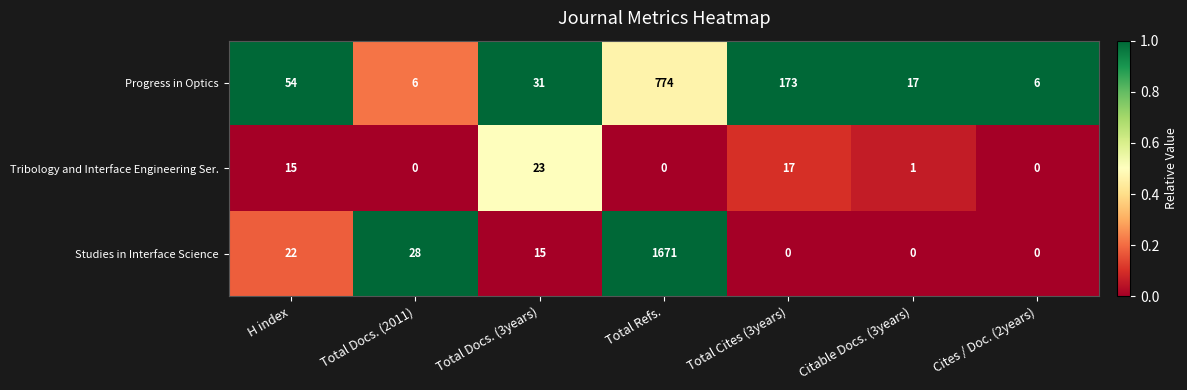

At which label does Studies in Interface Science first exceed 15?

H index